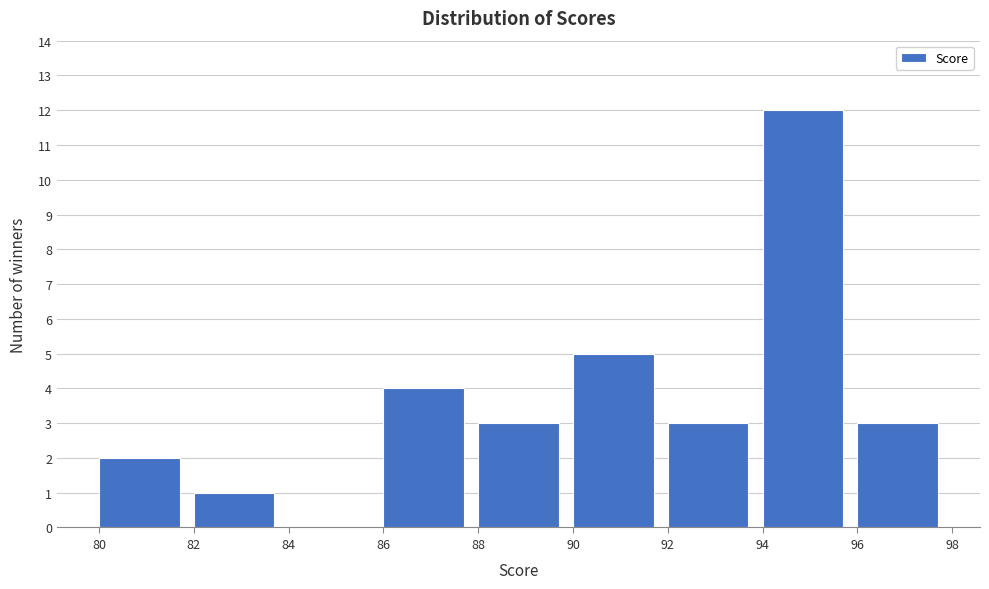

Reading left to right, transcribe this chart: for each bar, give the range it covers on the x-axis and its height. The values are not printed on the chart, so give them approximately, as read against the axis.

80 to 82: 2
82 to 84: 1
84 to 86: 0
86 to 88: 4
88 to 90: 3
90 to 92: 5
92 to 94: 3
94 to 96: 12
96 to 98: 3